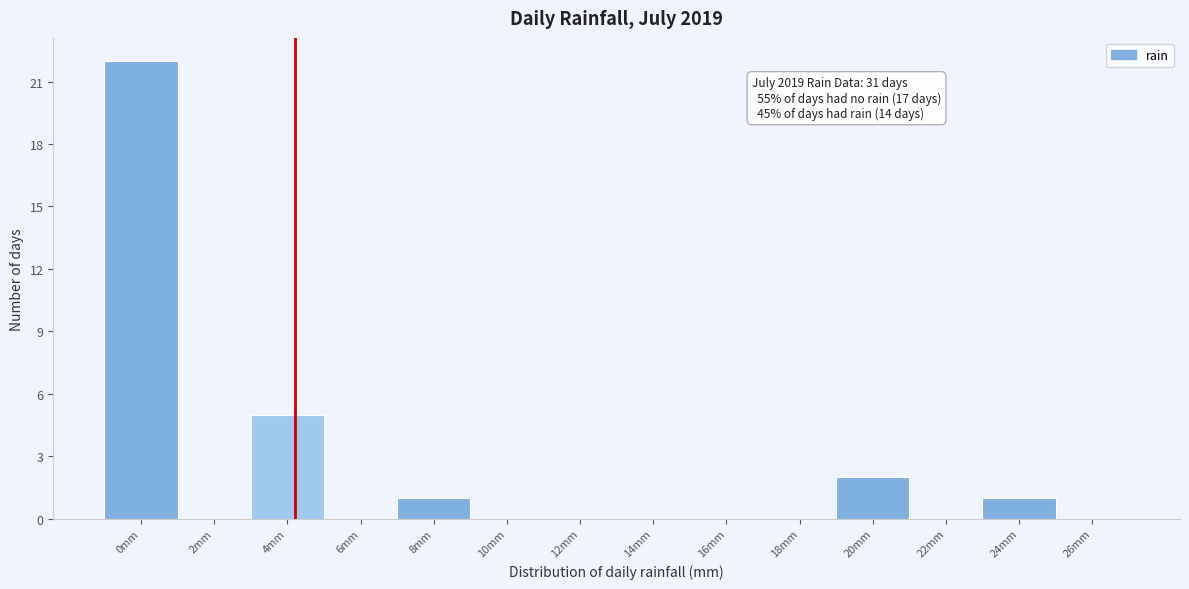

Reading left to right, what are all the values shown in this chart?

0mm=22	2mm=0	4mm=5	6mm=0	8mm=1	10mm=0	12mm=0	14mm=0	16mm=0	18mm=0	20mm=2	22mm=0	24mm=1	26mm=0